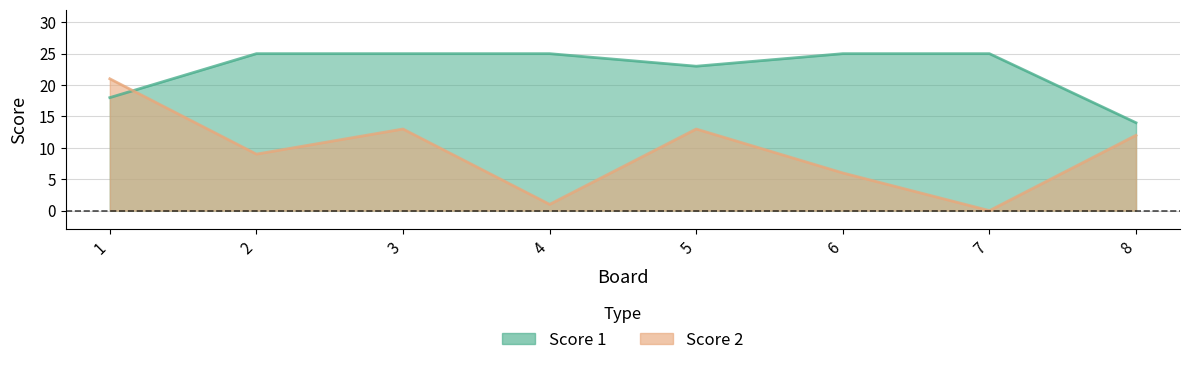

List the series in order of their overall mean, highest first.

Score 1, Score 2